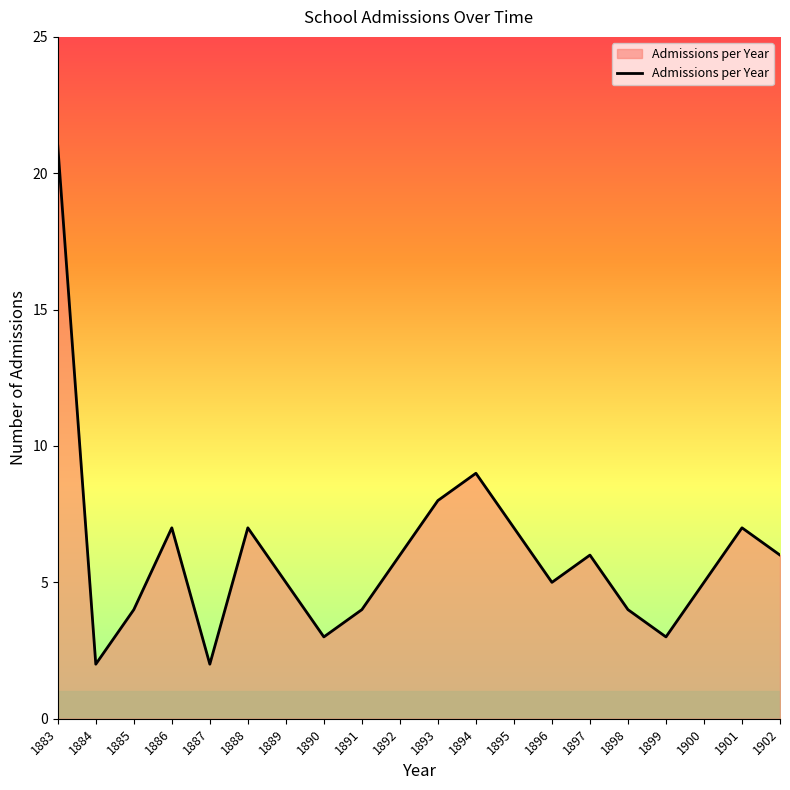

True or false: there are more than 1 points higher than both neighbors.

True